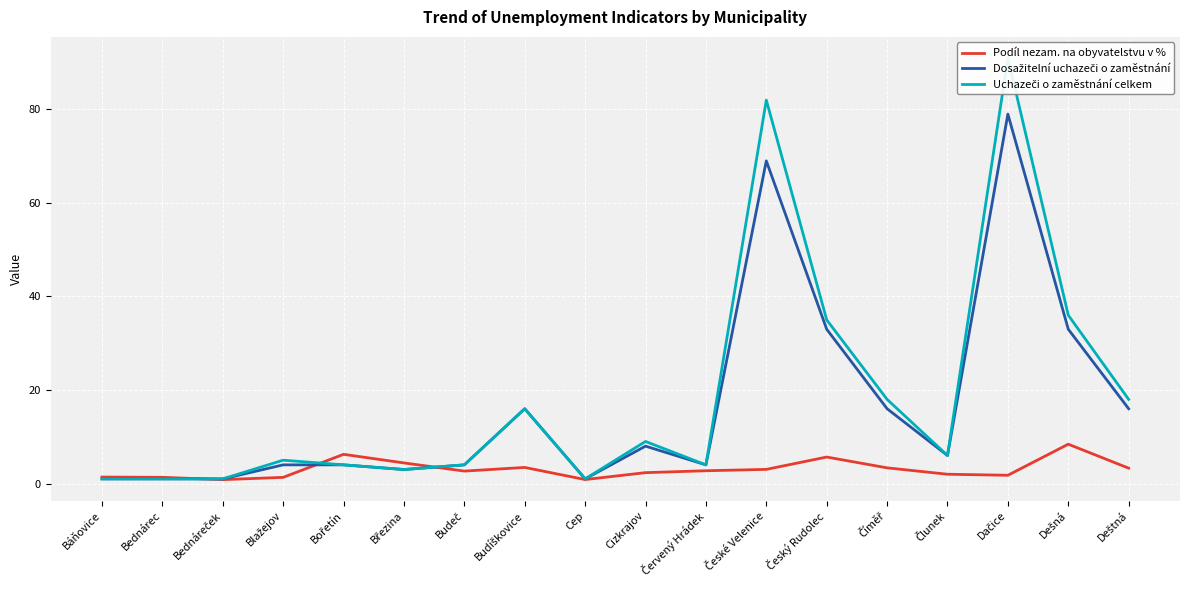

Reading left to right, list all the values displayed in this chart.

Podíl nezam. na obyvatelstvu v %: Báňovice=1.4	Bednárec=1.3	Bednáreček=0.8	Blažejov=1.3	Bořetín=6.2	Březina=4.4	Budeč=2.7	Budíškovice=3.4	Cep=0.9	Cizkrajov=2.3	Červený Hrádek=2.7	České Velenice=3.0	Český Rudolec=5.7	Číměř=3.4	Člunek=2.0	Dačice=1.8	Dešná=8.4	Deštná=3.3
Dosažitelní uchazeči o zaměstnání: Báňovice=1.0	Bednárec=1.0	Bednáreček=1.0	Blažejov=4.0	Bořetín=4.0	Březina=3.0	Budeč=4.0	Budíškovice=16.0	Cep=1.0	Cizkrajov=8.0	Červený Hrádek=4.0	České Velenice=69.0	Český Rudolec=33.0	Číměř=16.0	Člunek=6.0	Dačice=79.0	Dešná=33.0	Deštná=16.0
Uchazeči o zaměstnání celkem: Báňovice=1.0	Bednárec=1.0	Bednáreček=1.0	Blažejov=5.0	Bořetín=4.0	Březina=3.0	Budeč=4.0	Budíškovice=16.0	Cep=1.0	Cizkrajov=9.0	Červený Hrádek=4.0	České Velenice=82.0	Český Rudolec=35.0	Číměř=18.0	Člunek=6.0	Dačice=91.0	Dešná=36.0	Deštná=18.0